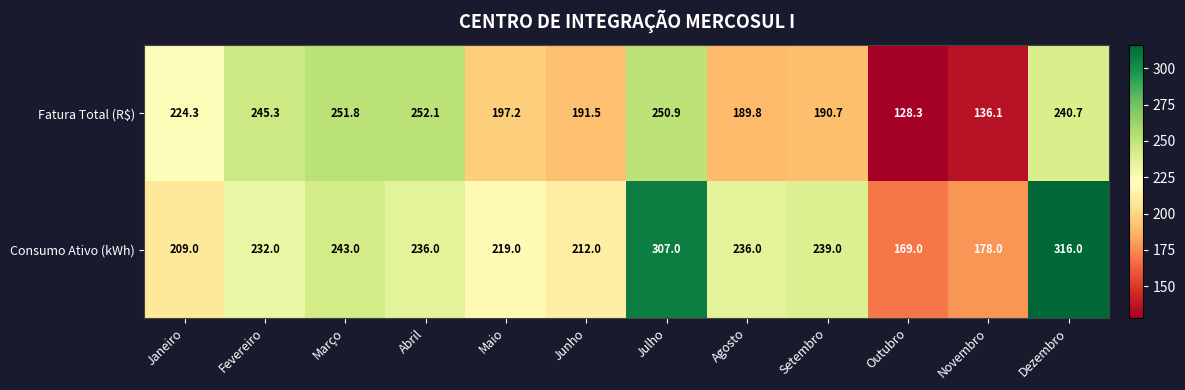

What is the minimum value shown in the chart?

128.3